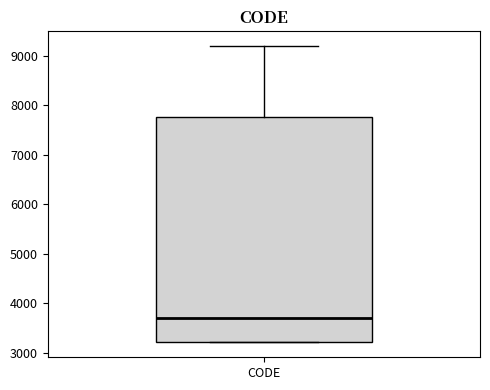

Transcribe this box plot: give where the median line is, the range the box spans, and where the two whiskers end, as read against the y-axis. The values are not printed on the chart, so give them approximately, as read against the axis.

median 3700, box 3200 to 7800, whiskers 3200 to 9200